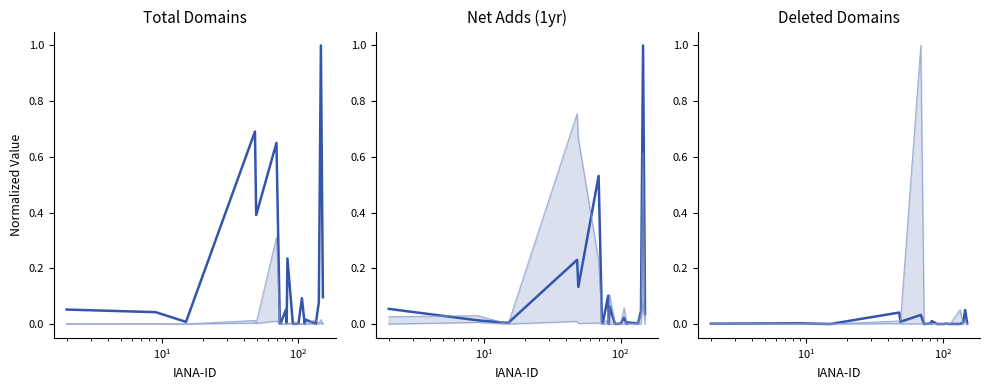

Which series has the largest total across all categories?

total-domains